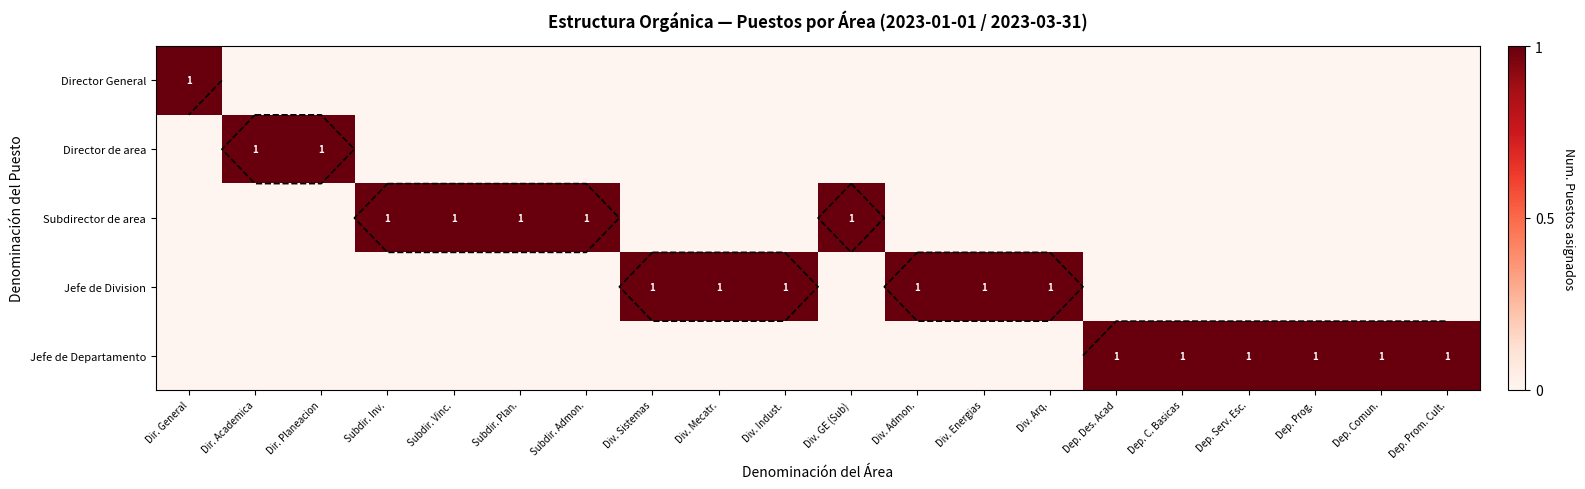

Between Div. Admon. and Dir. Planeacion, which is larger?

Div. Admon.